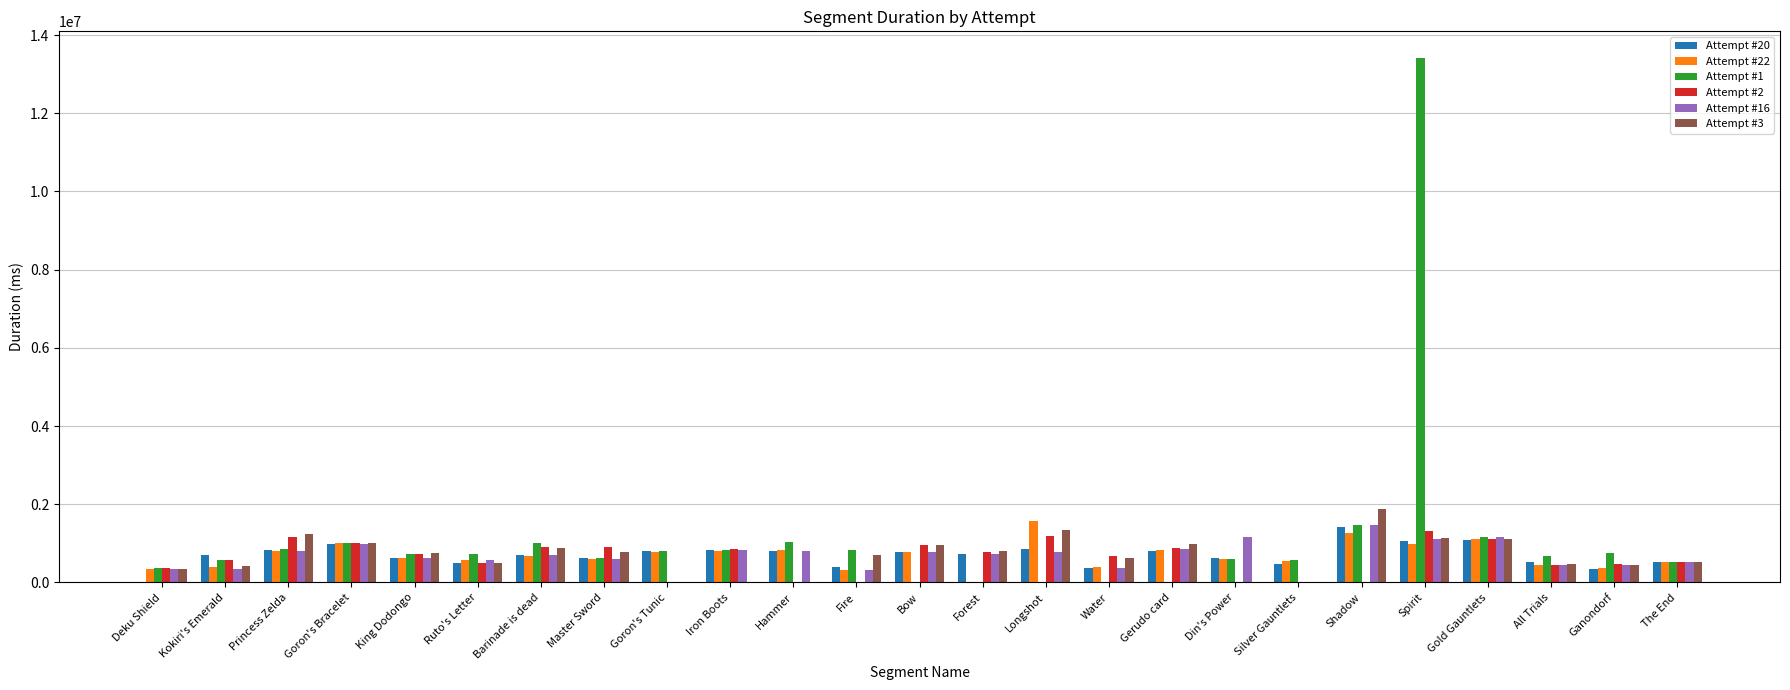

What is the total value across all series at All Trials?

2982627